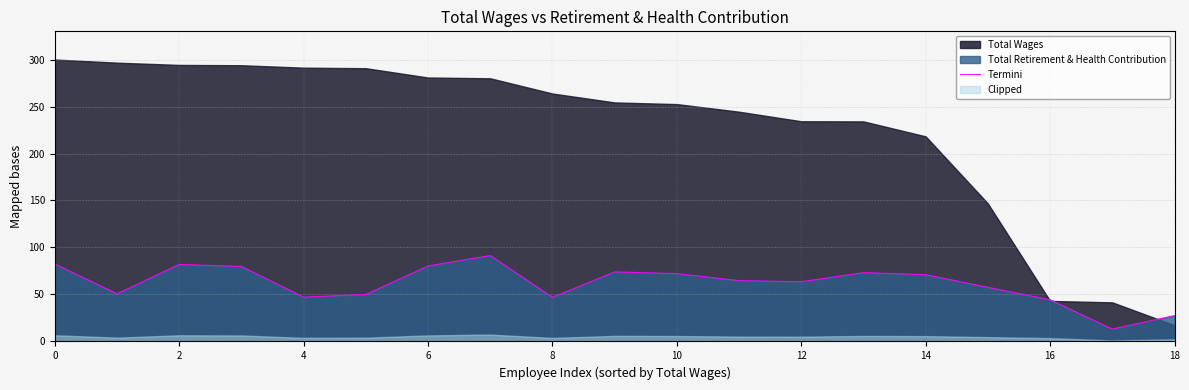

Which label corresponds to the smallest value in the chart?

17